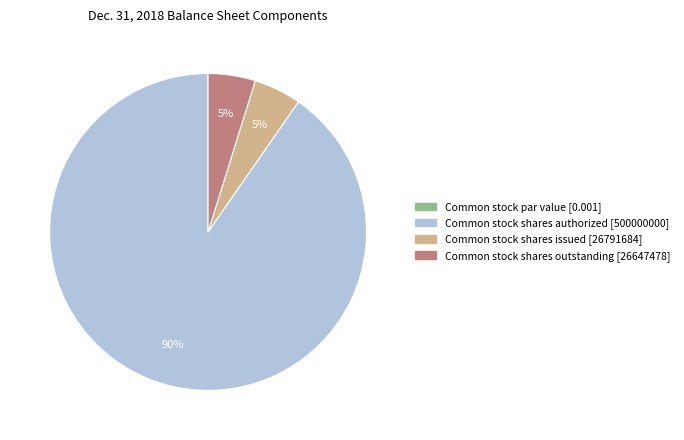

Do Common stock shares authorized and Common stock shares issued together represent more than half of the pie?

Yes